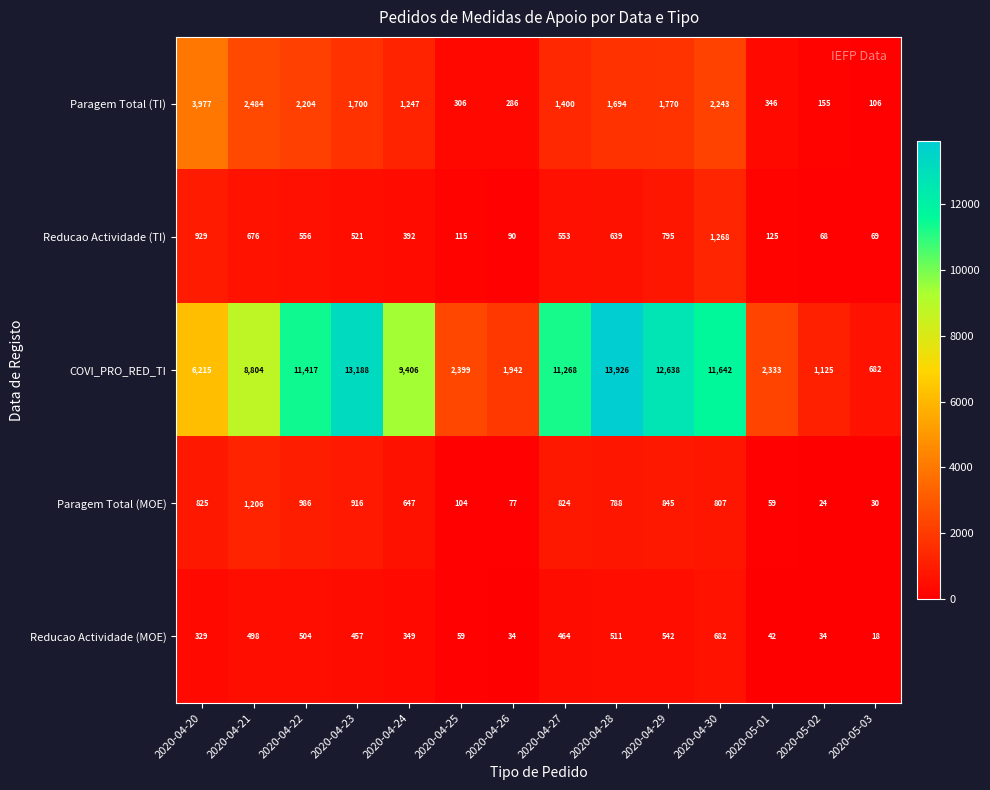

Which series has the widest spread of values?

COVI_PRO_RED_TI